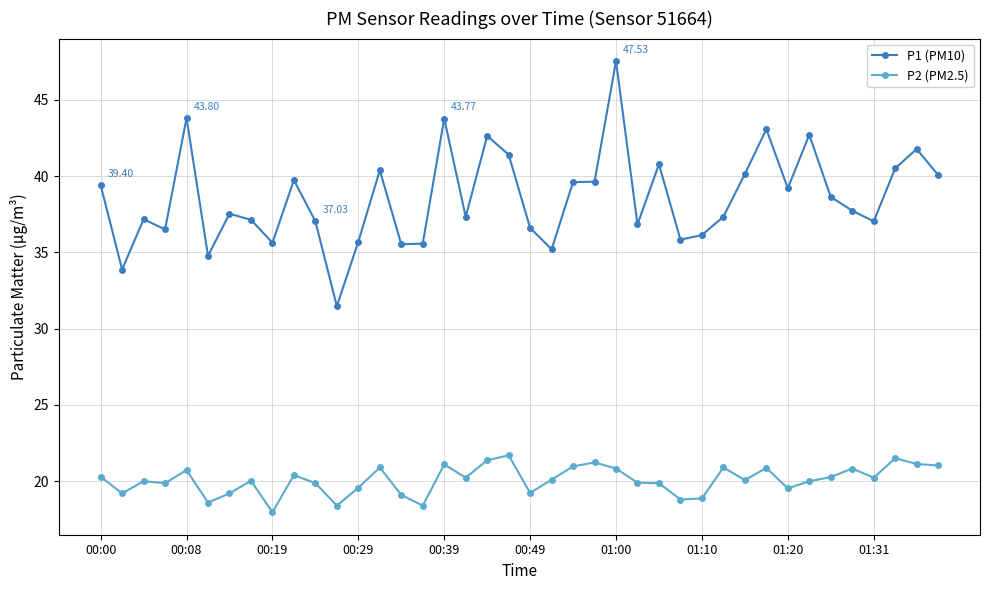

True or false: P2 (PM2.5) has more than 1 interior local peaks.

True